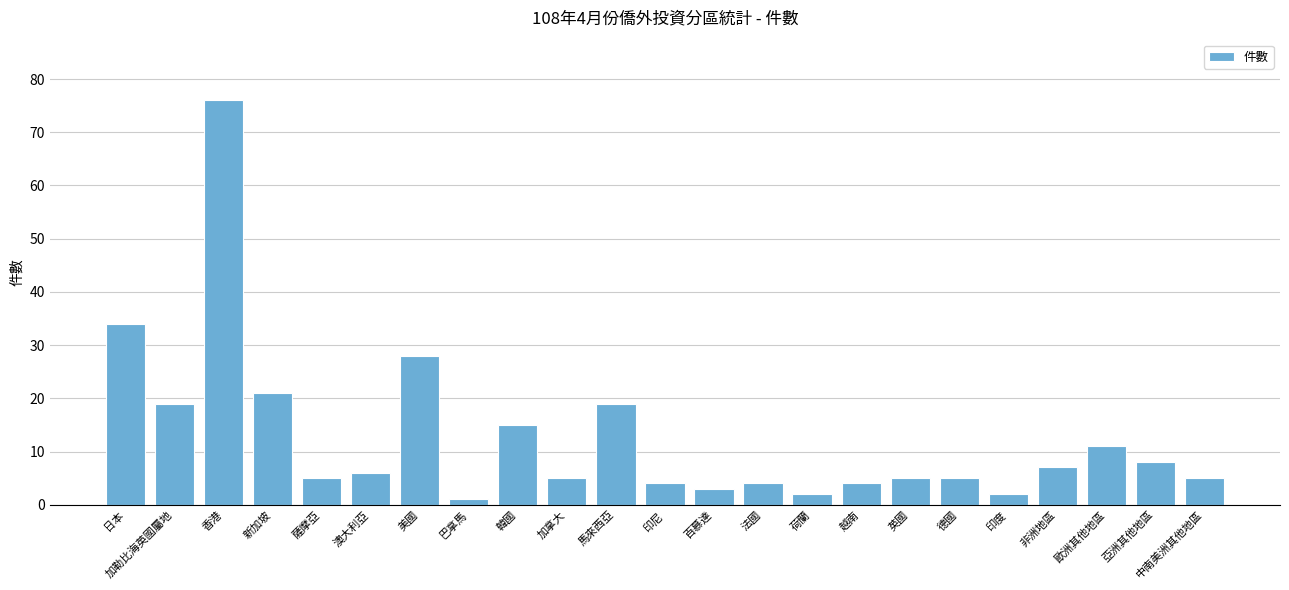

What is the approximate value at 印尼, to the nearest 5?

5